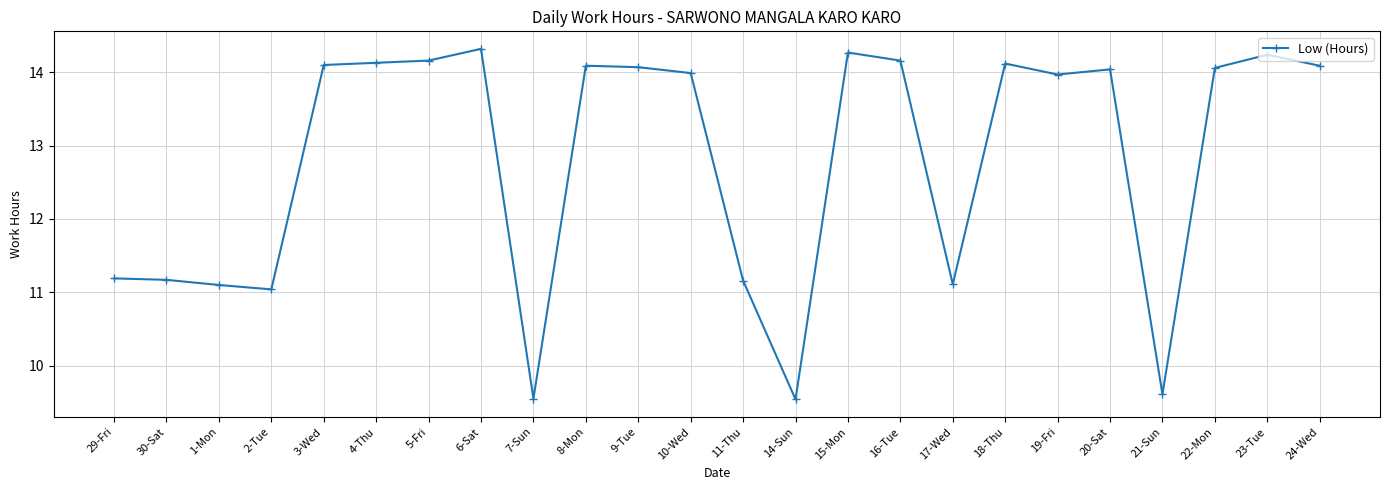

What is the minimum value shown in the chart?

9.5